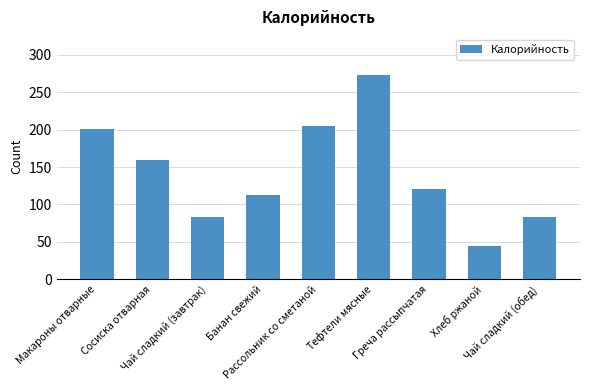

Reading right to left, what are all the values shown in this chart?

83	45	121	273	205	112	83	160	201